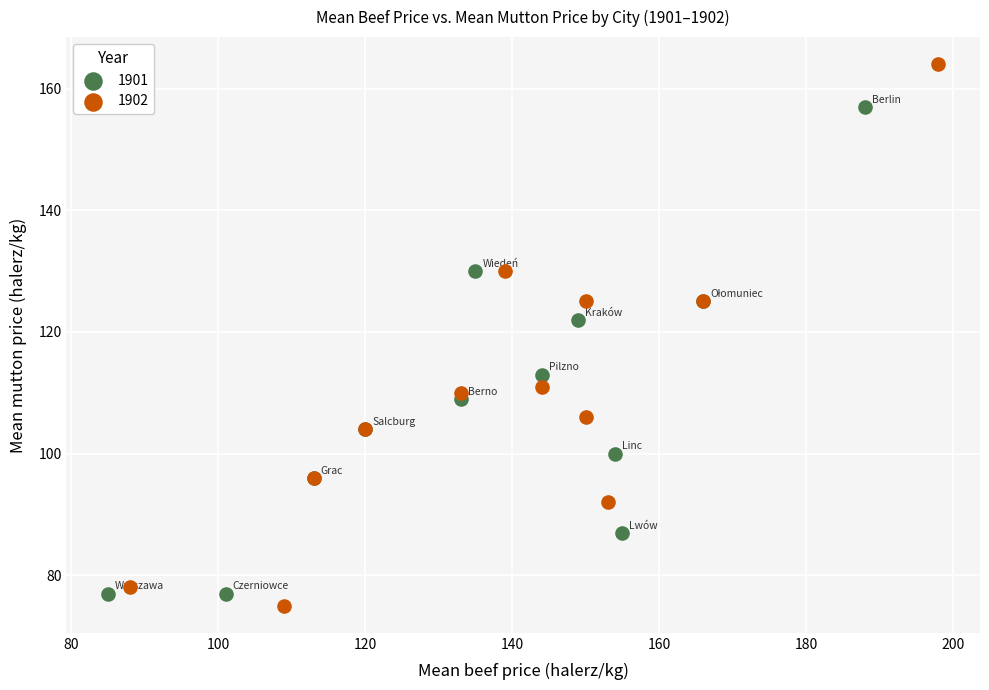

Which series contains the highest Y value?

1902